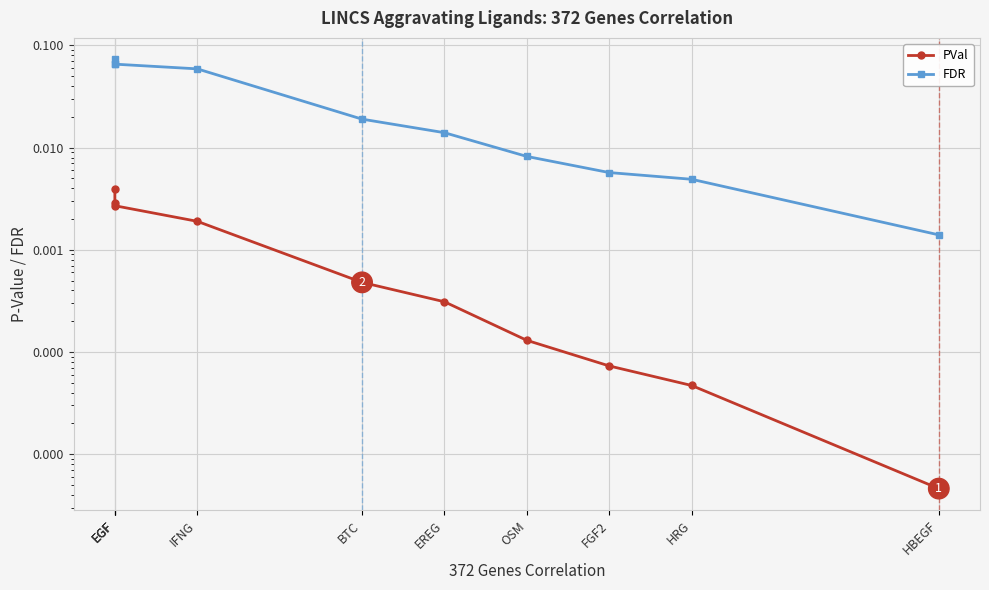

How many lines are shown in the chart?

2